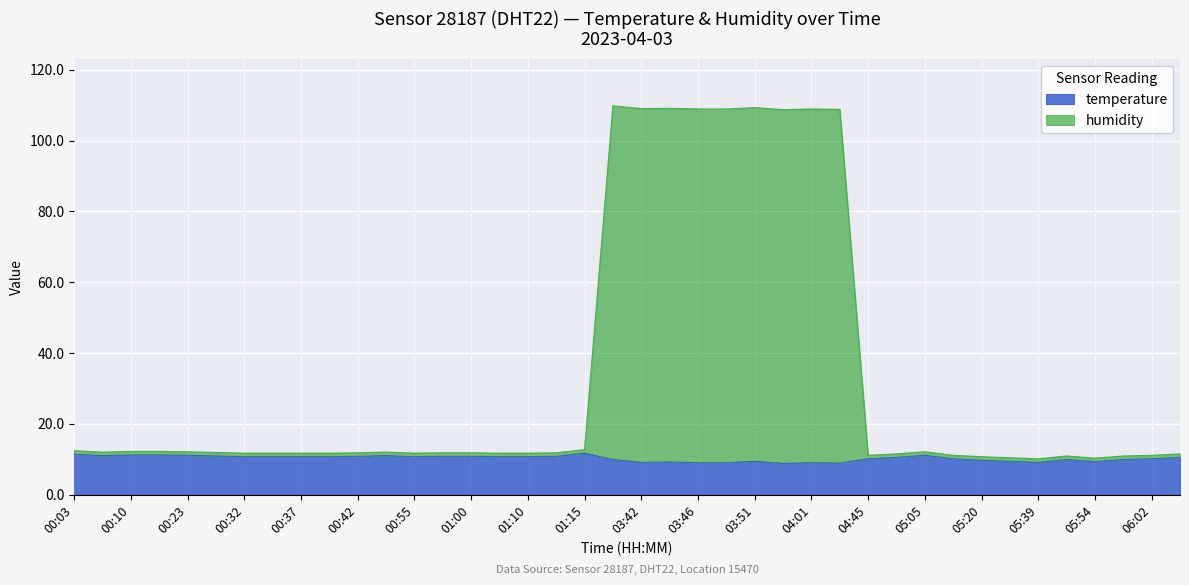

True or false: temperature and humidity cross at least once.

False